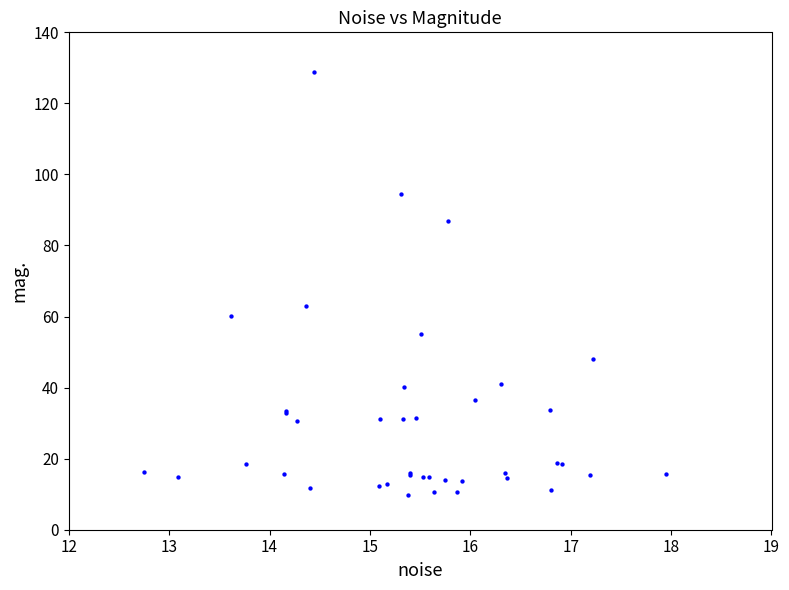

What Y value in the scatter plot is closest to 69?

63.0